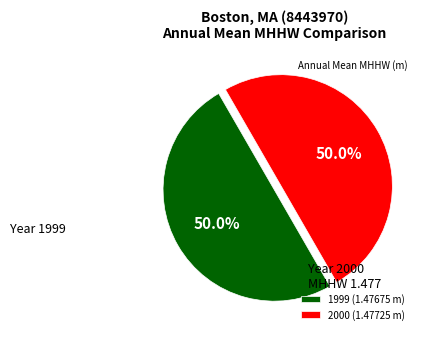

What is the ratio of the value at 2000 (1.47725 m) to the value at 1999 (1.47675 m)?

1.0